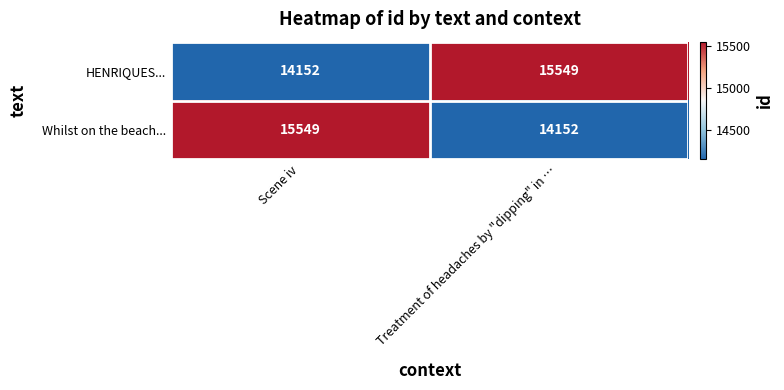

What is the difference between the highest and lowest values at Scene iv?

1397